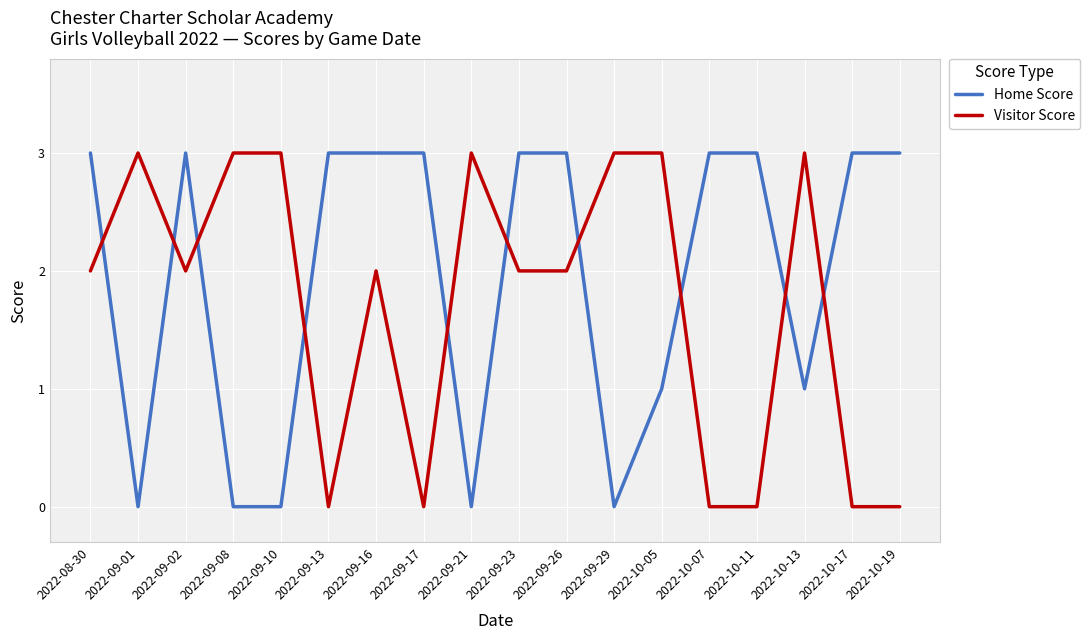

What are all the series names shown in the legend?

Home Score, Visitor Score